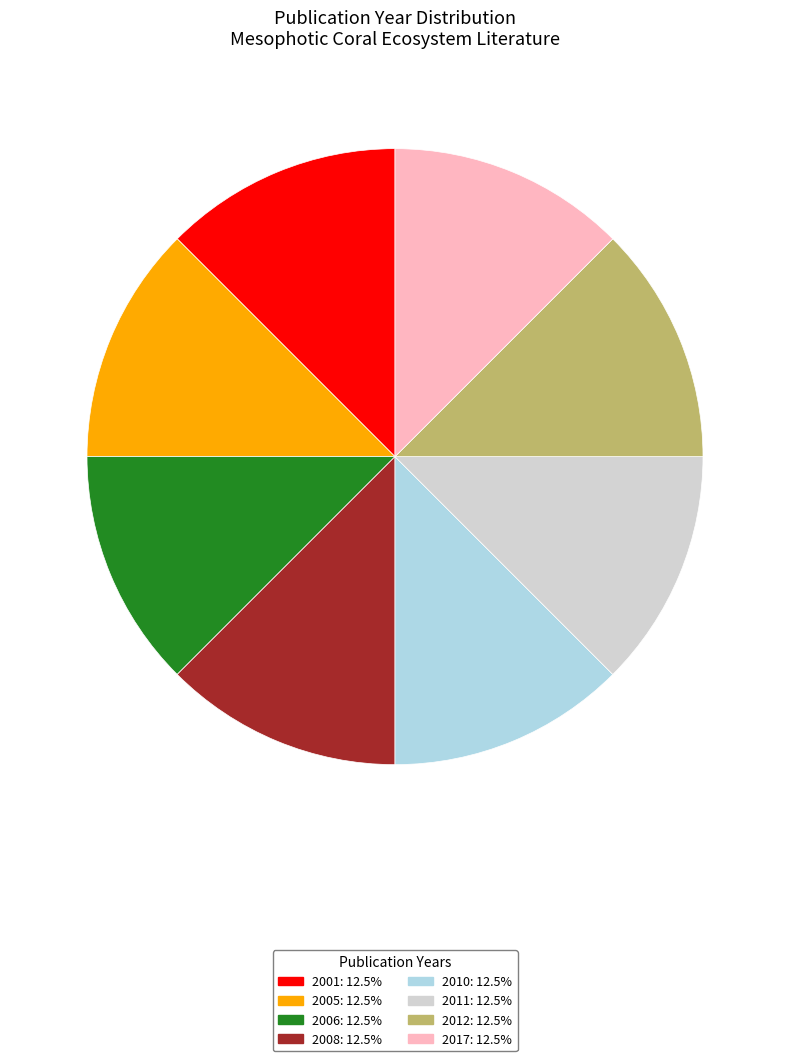

The 2005 slice represents 19% of the pie. True or false?

False